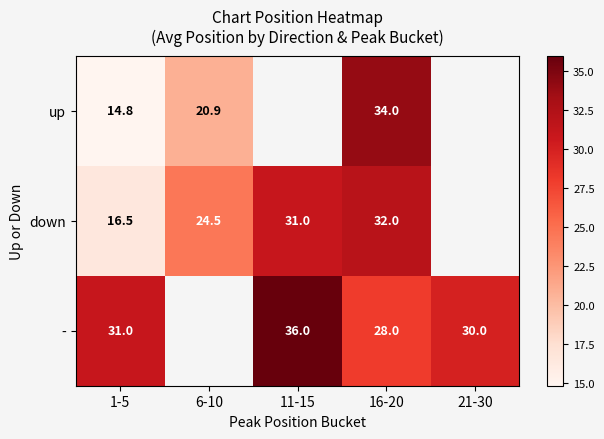

What is the greatest value displayed?

36.0